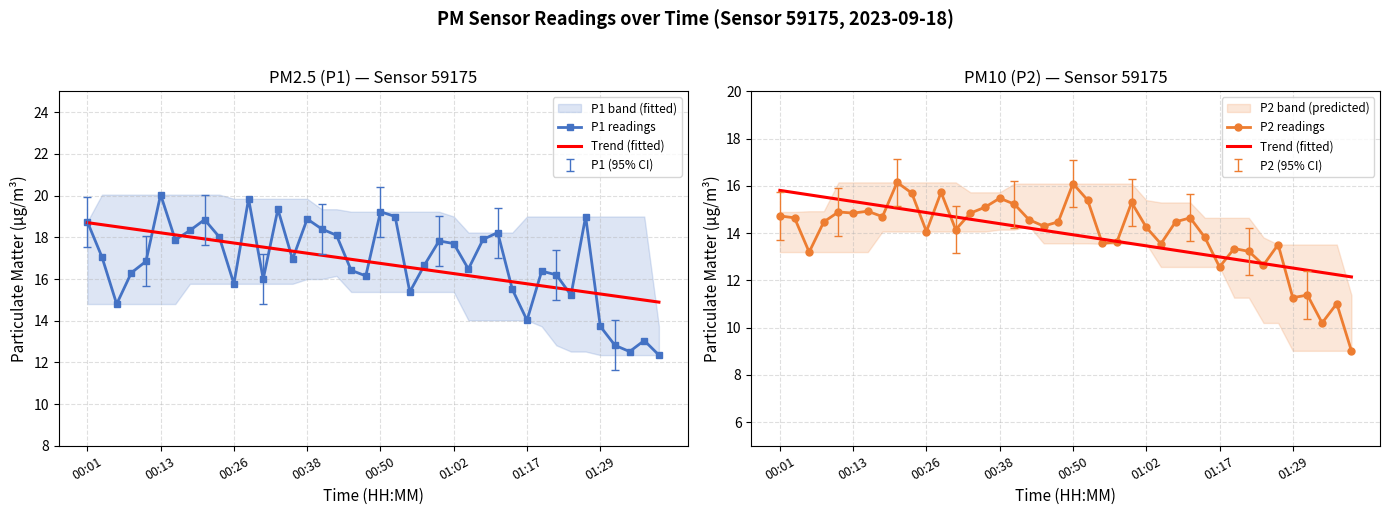

Where does the P1 series first go above 16?

00:01